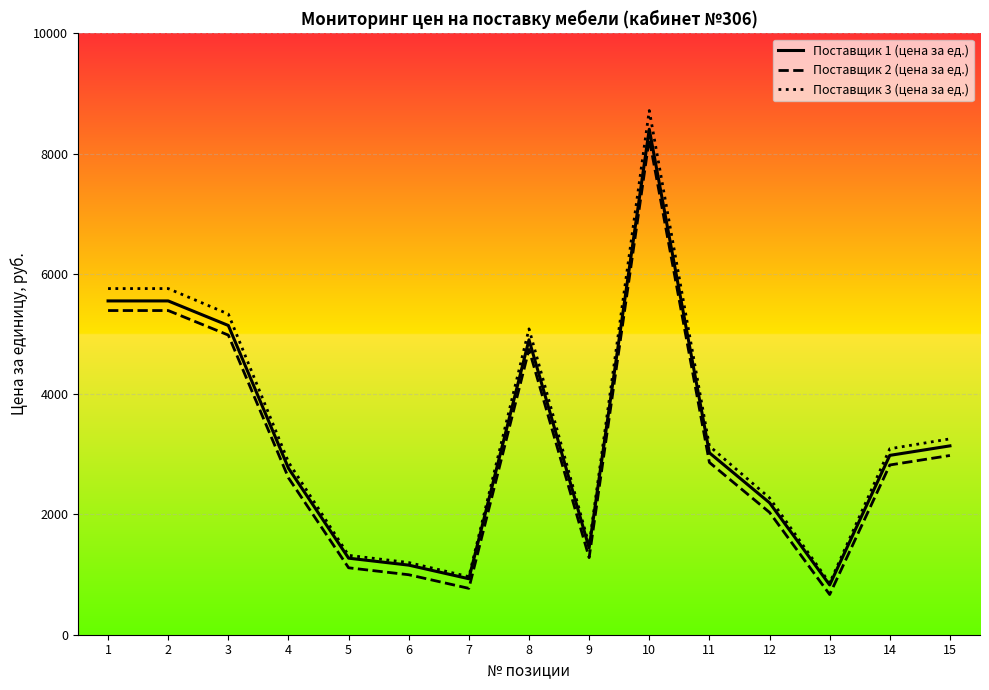

True or false: Поставщик 2 (цена за ед.) and Поставщик 1 (цена за ед.) cross at least once.

False